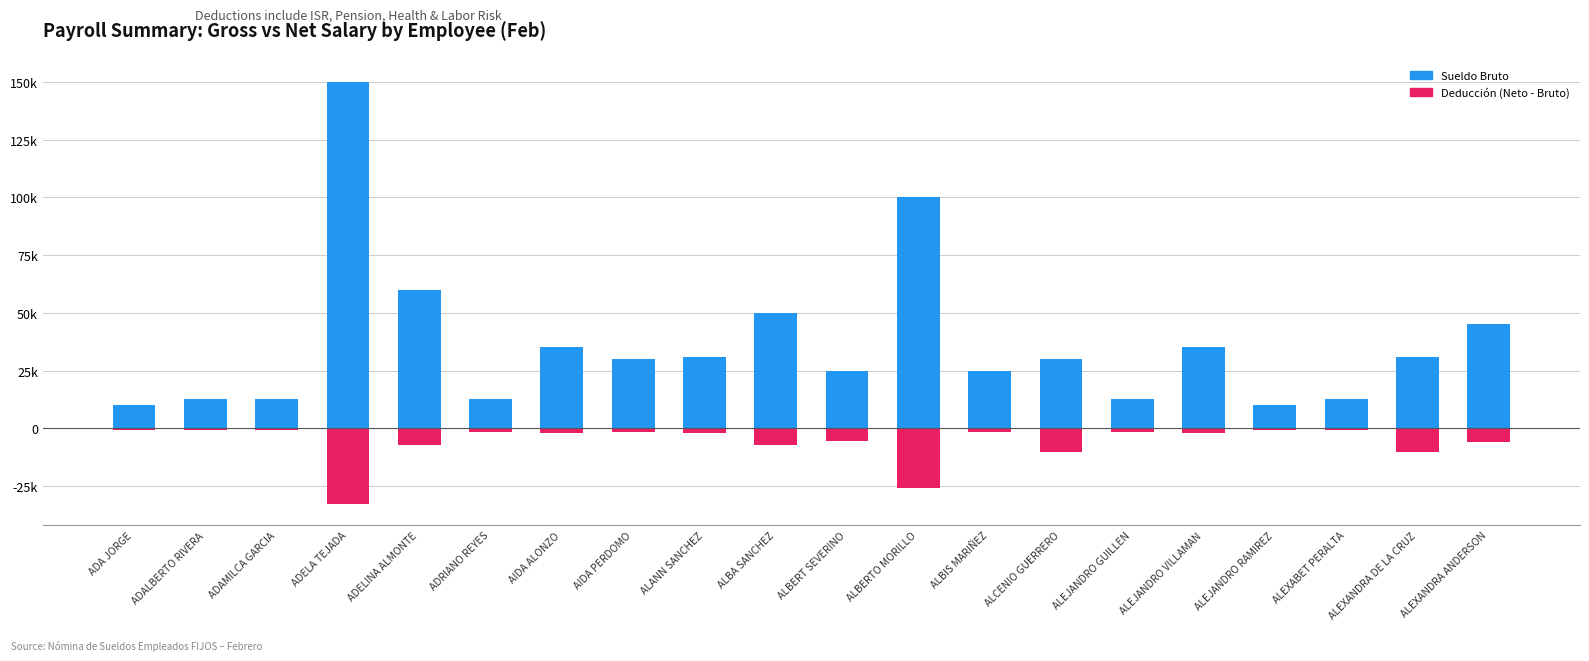

Which has a higher value, ALANN SANCHEZ or ADAMILCA GARCIA?

ALANN SANCHEZ